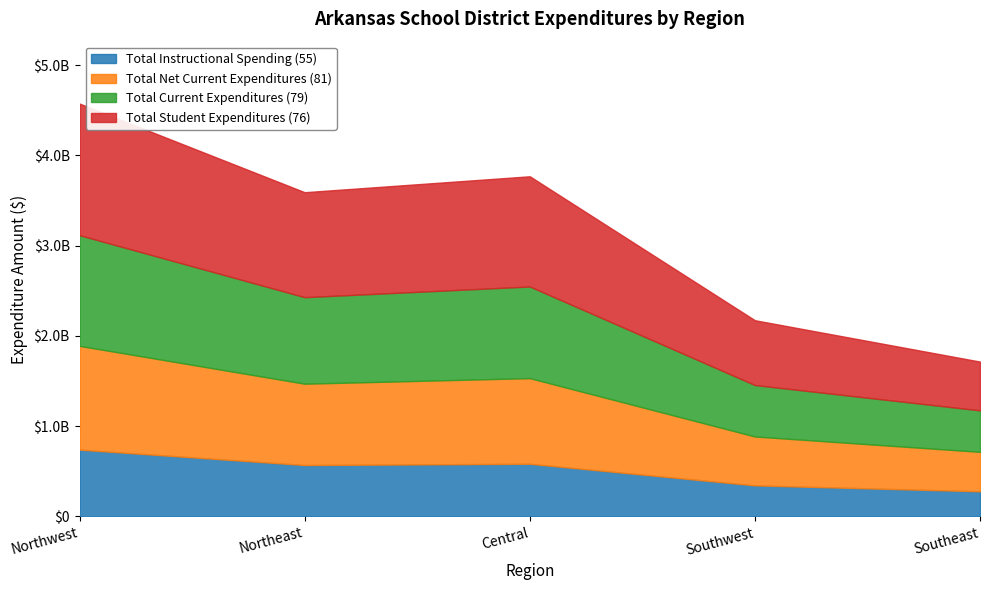

Where is the first local maximum for Total Current Expenditures (79)?

Central